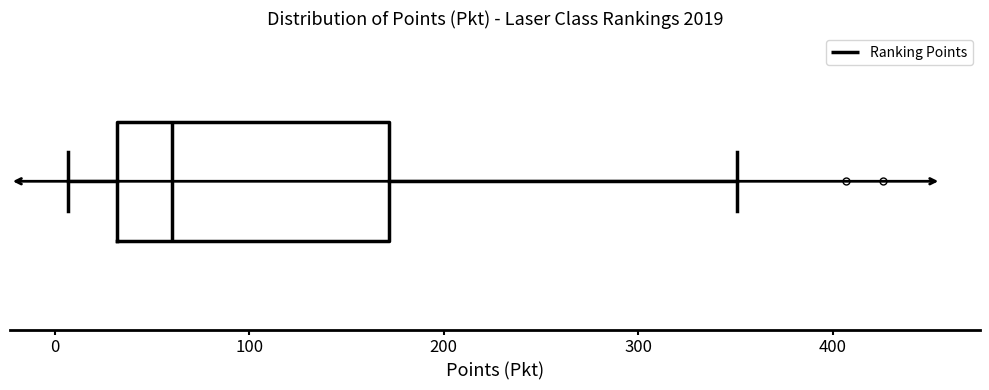

Transcribe this box plot: give where the median line is, the range the box spans, and where the two whiskers end, as read against the x-axis. The values are not printed on the chart, so give them approximately, as read against the axis.

median 60, box 30 to 170, whiskers 10 to 350